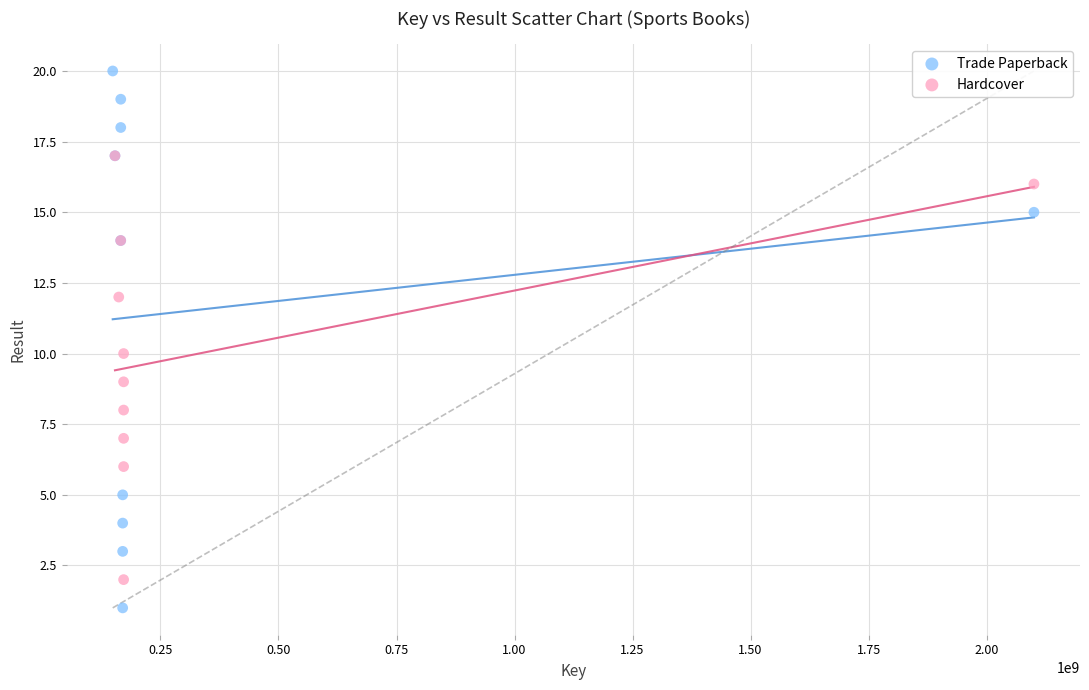

Which series reaches the minimum Y coordinate?

Trade Paperback